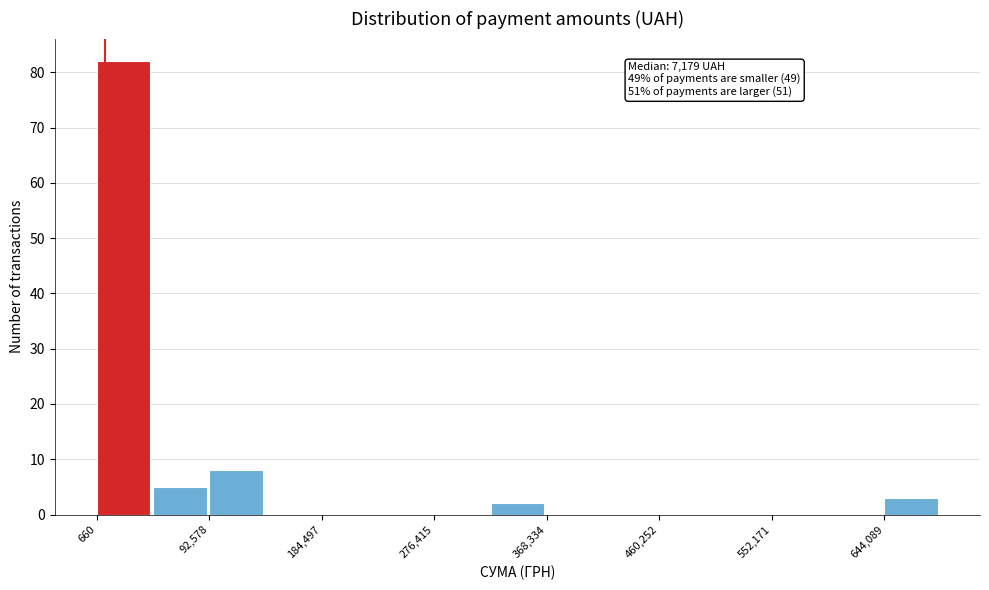

Which range on the x-axis has the tallest bar?

0 to 50000